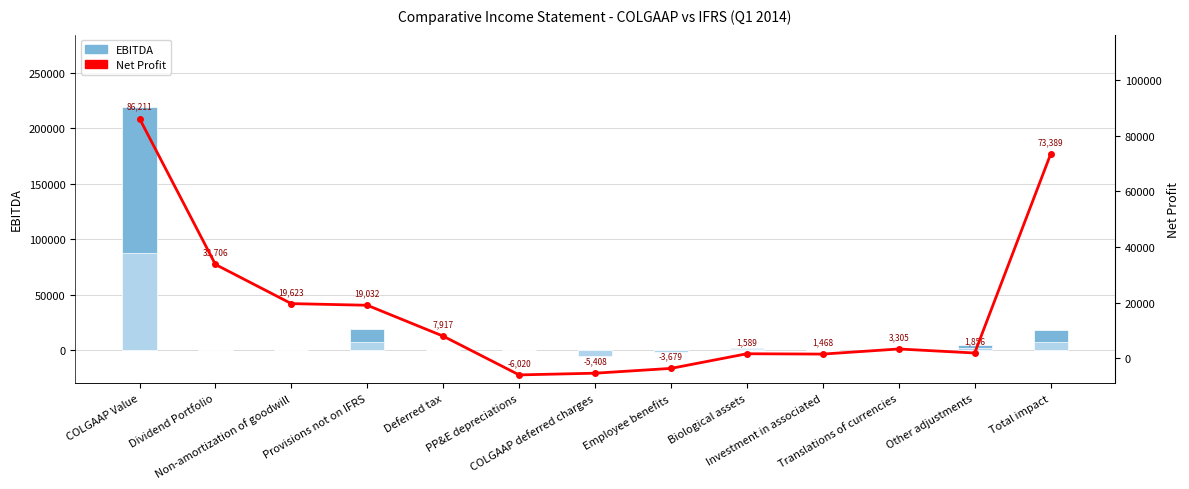

True or false: Net Profit has a value of -6020.3 at PP&E depreciations.

True